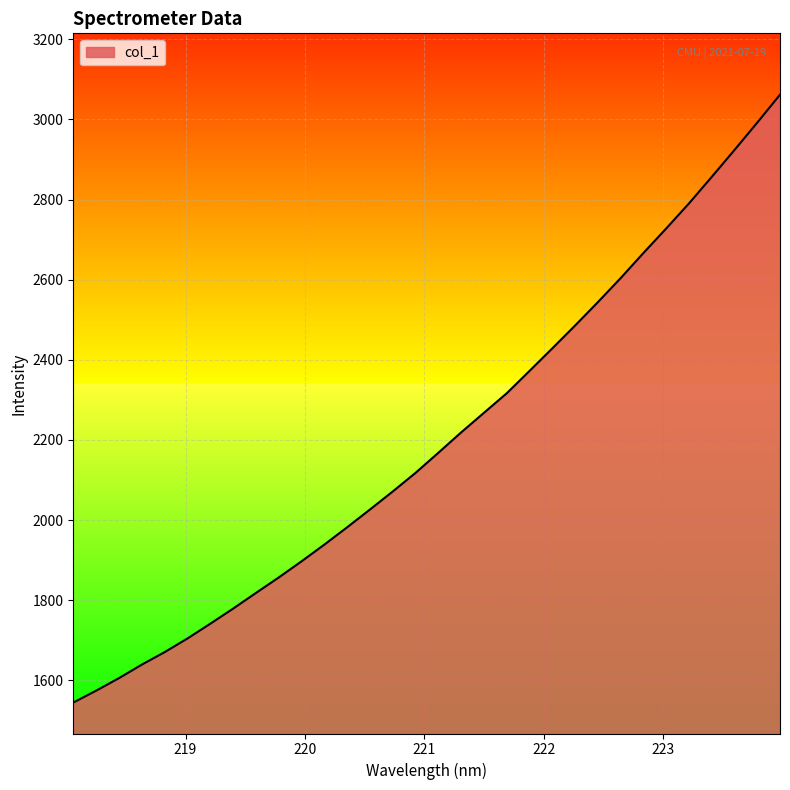

What is the average value?

2199.7